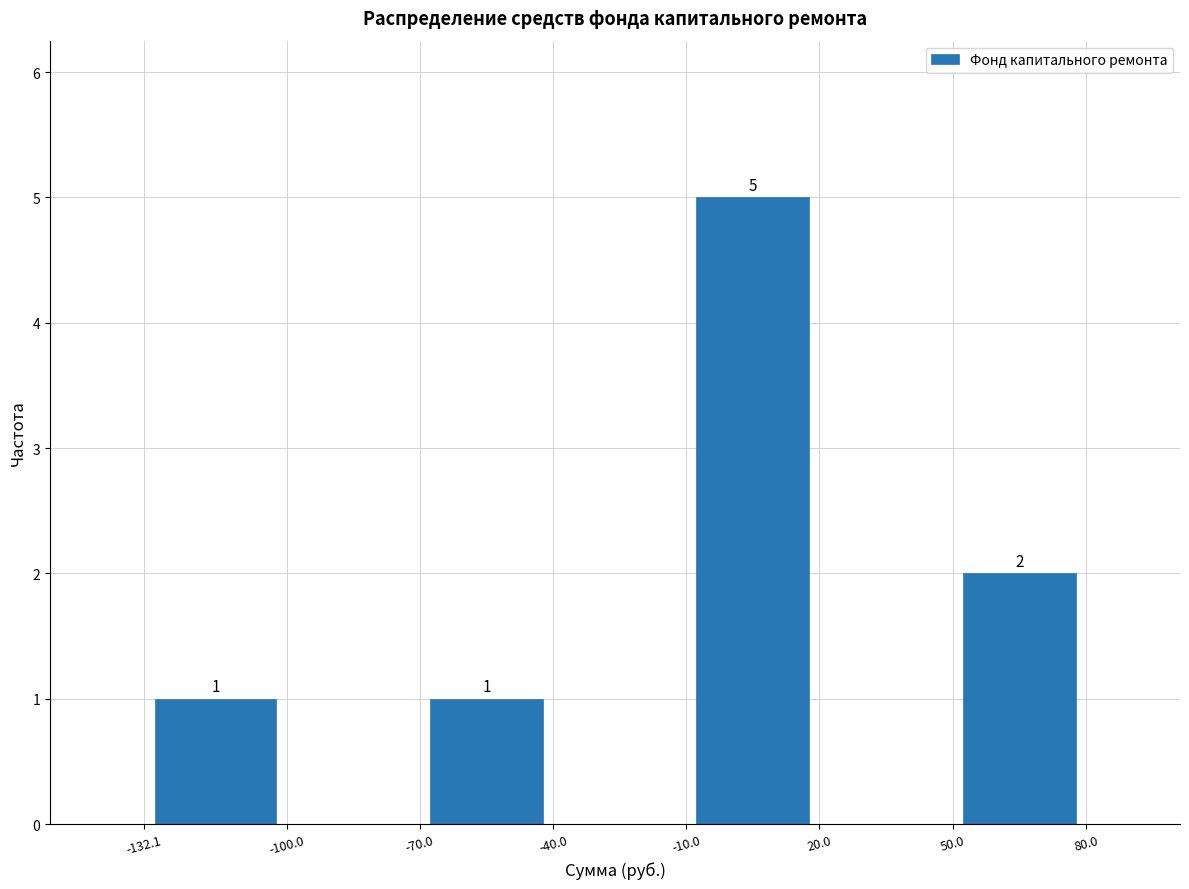

Over which range of the x-axis is the bar tallest?

-10.0 to 20.0